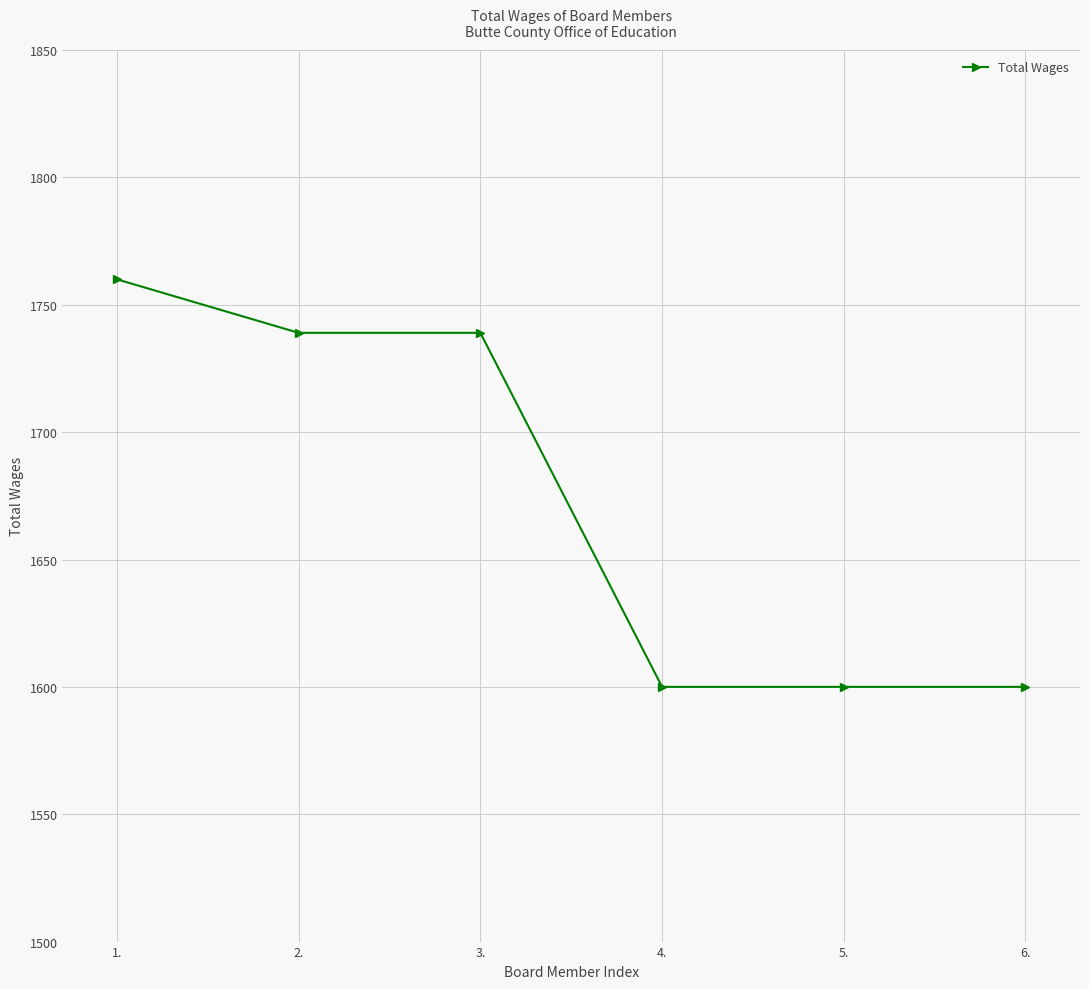

What is the difference between the second highest and minimum values?

139